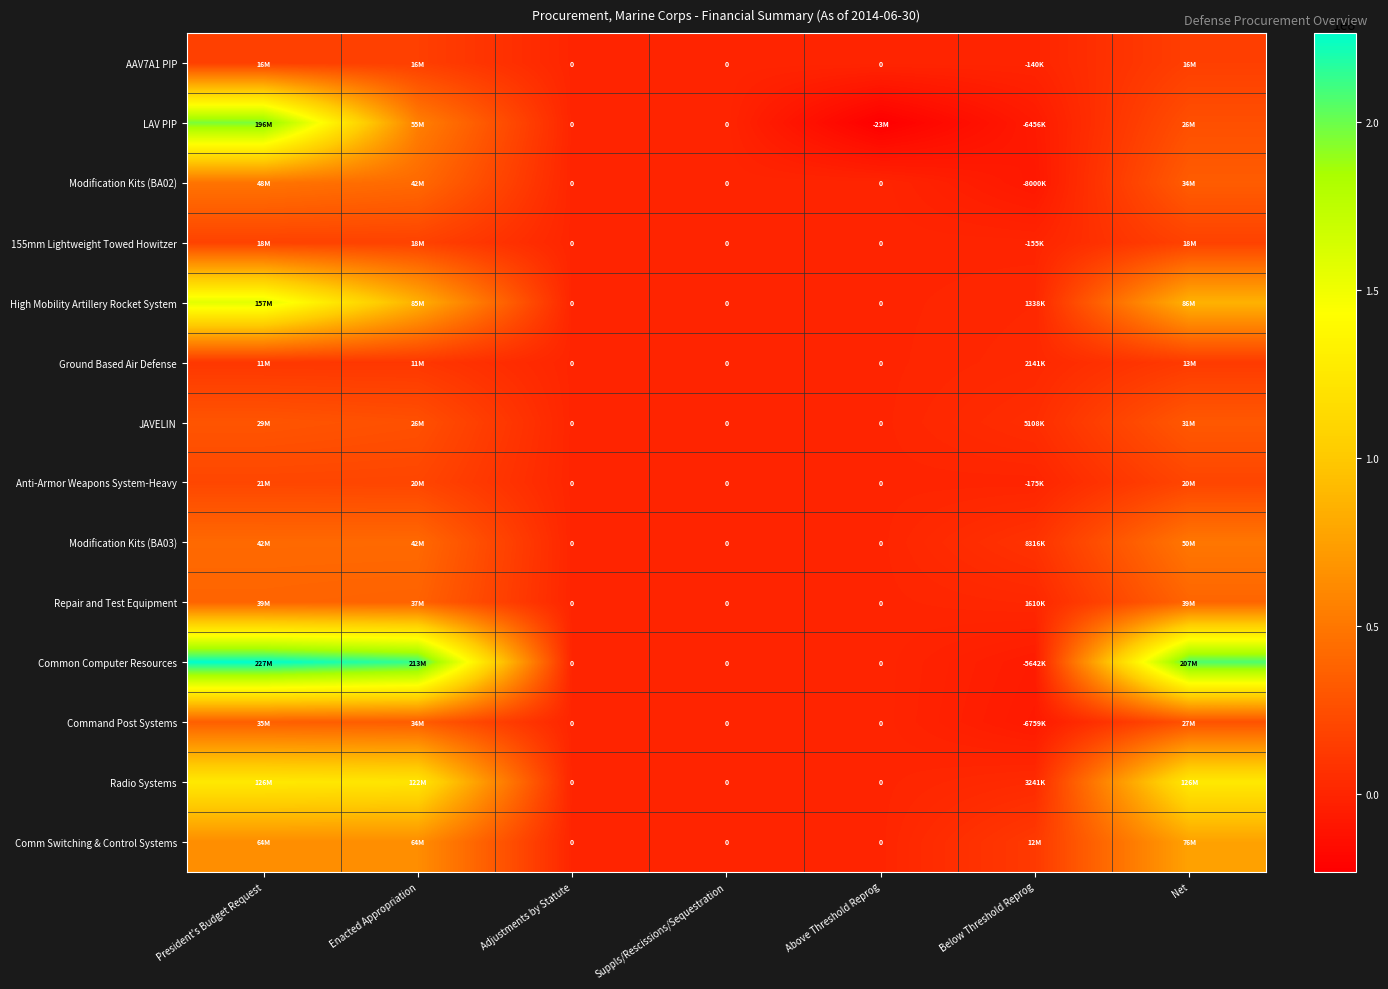

List the labels in order of 155mm Lightweight Towed Howitzer value, smallest first.

Below Threshold Reprog, Adjustments by Statute, Suppls/Rescissions/Sequestration, Above Threshold Reprog, Net, Enacted Appropriation, President's Budget Request